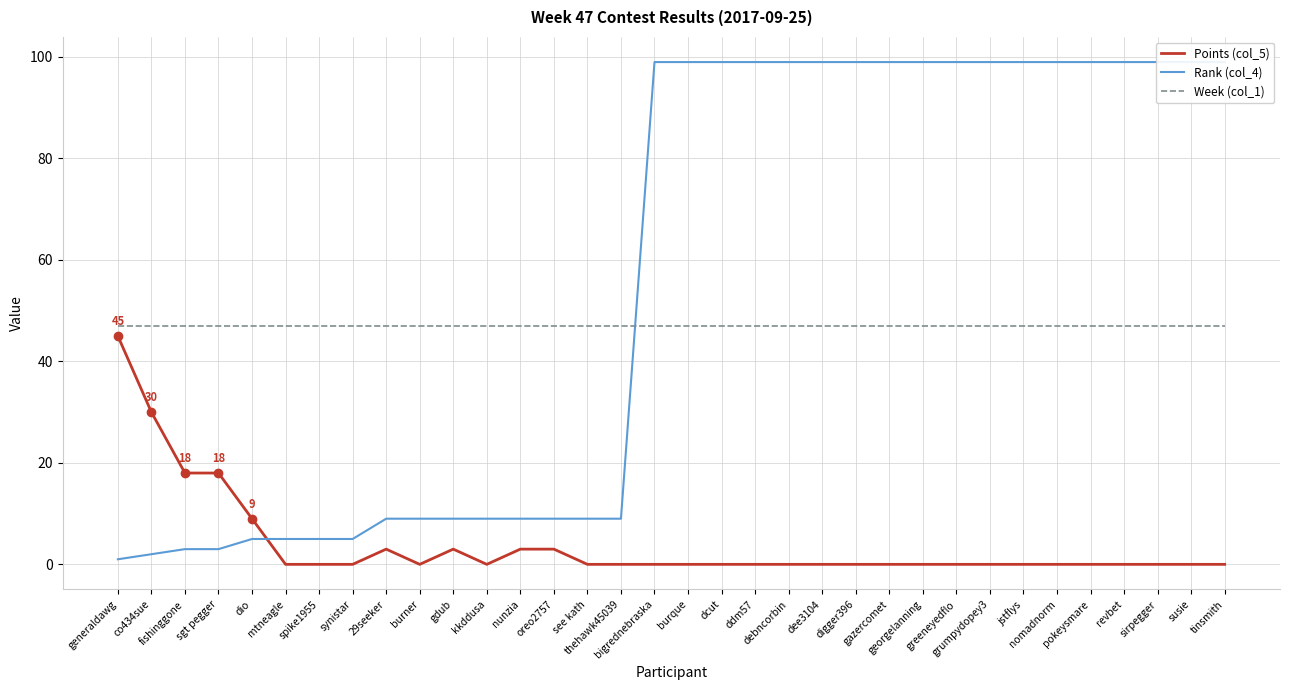

What is the total value across all series at pokeysmare?

146